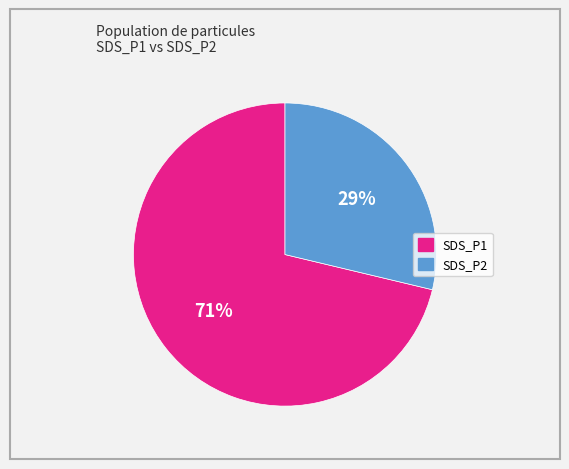

Count the number of slices in the pie.

2